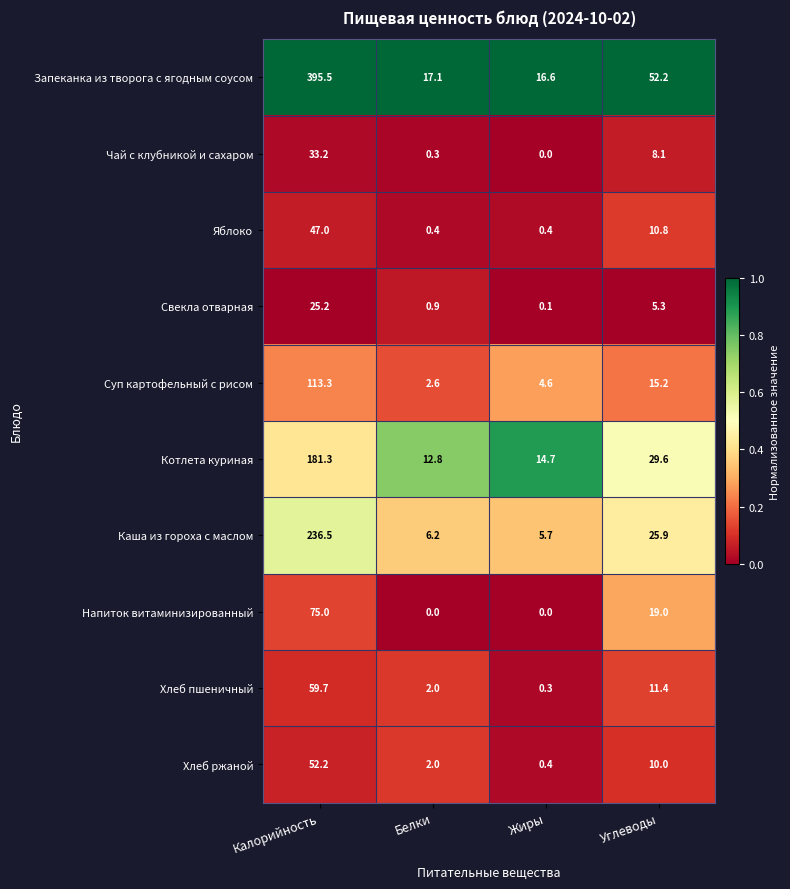

Count the number of data series in this chart.

10